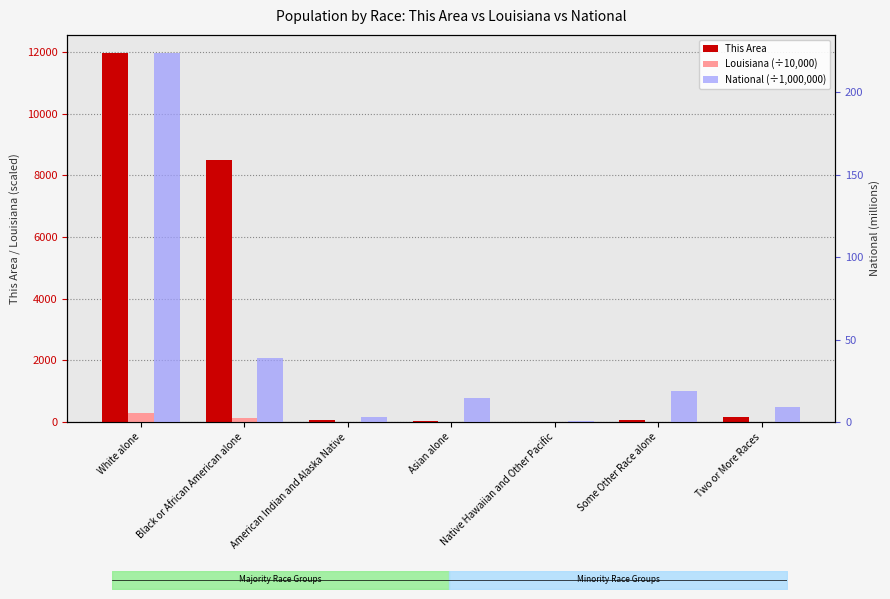

Reading left to right, extract all data points from this chart.

This Area: 11959.0	8513.0	65.0	49.0	4.0	53.0	179.0
Louisiana (÷10,000): 283.6	145.2	3.1	7.0	0.2	6.9	7.3
National (÷1,000,000): 223.6	38.9	2.9	14.7	0.5	19.1	9.0